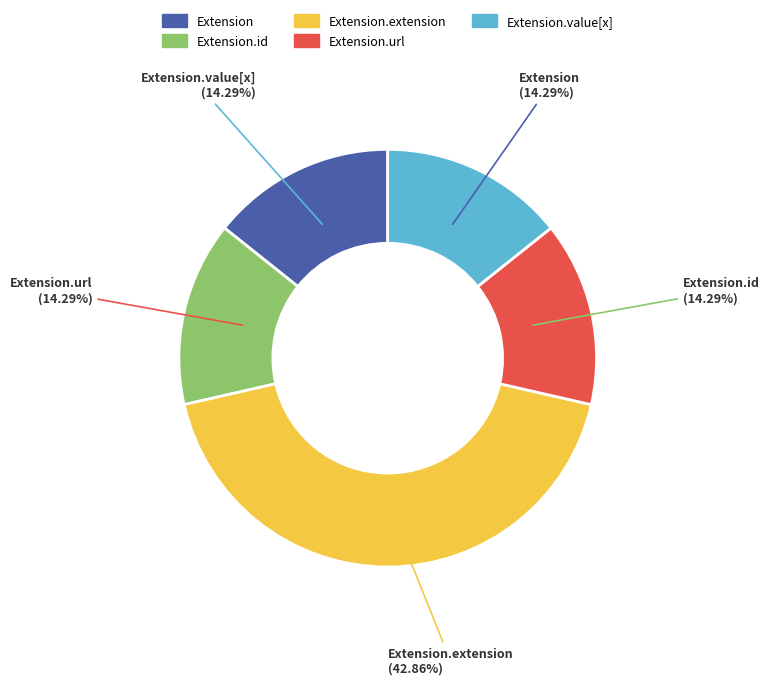

Is there a majority slice in this chart?

No